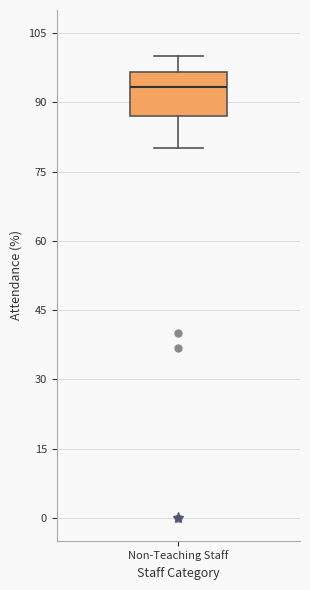

Where is the lower edge of the box for Non-Teaching Staff on the y-axis? The values are not printed on the chart, so give them approximately, as read against the axis.

88